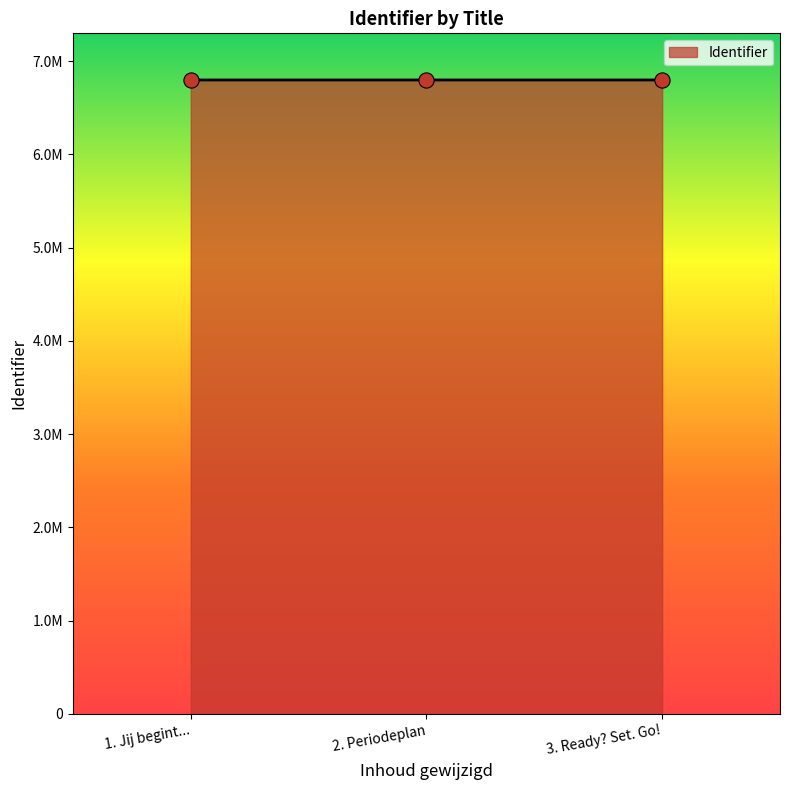

Does the chart have visible grid lines?

No